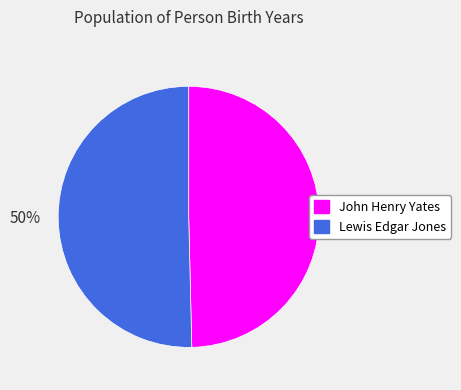

What is the ratio of the value at Lewis Edgar Jones to the value at John Henry Yates?

1.0